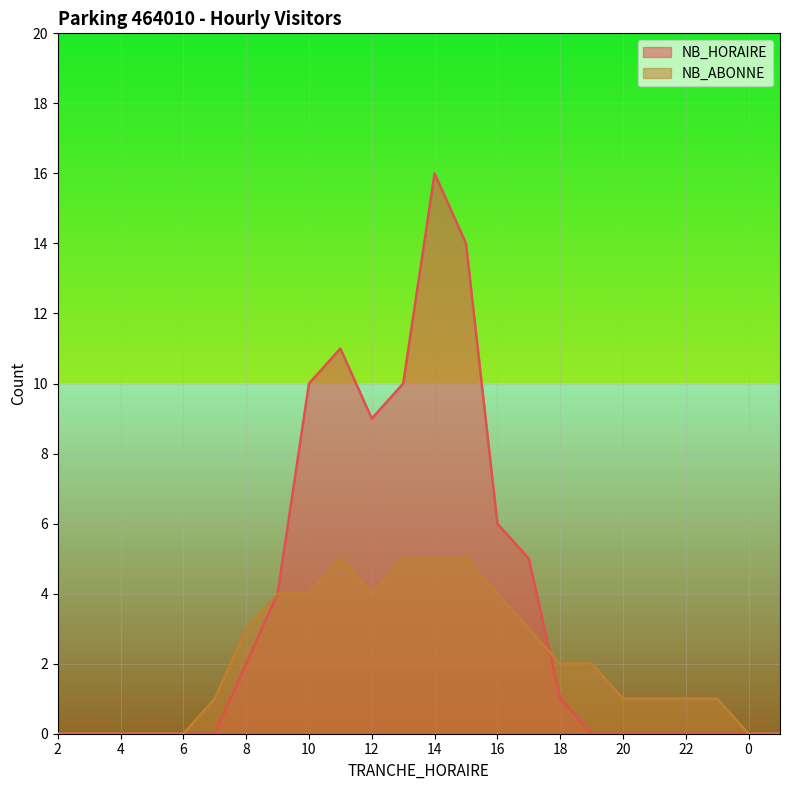

Which category has the highest value in the NB_ABONNE series?

11